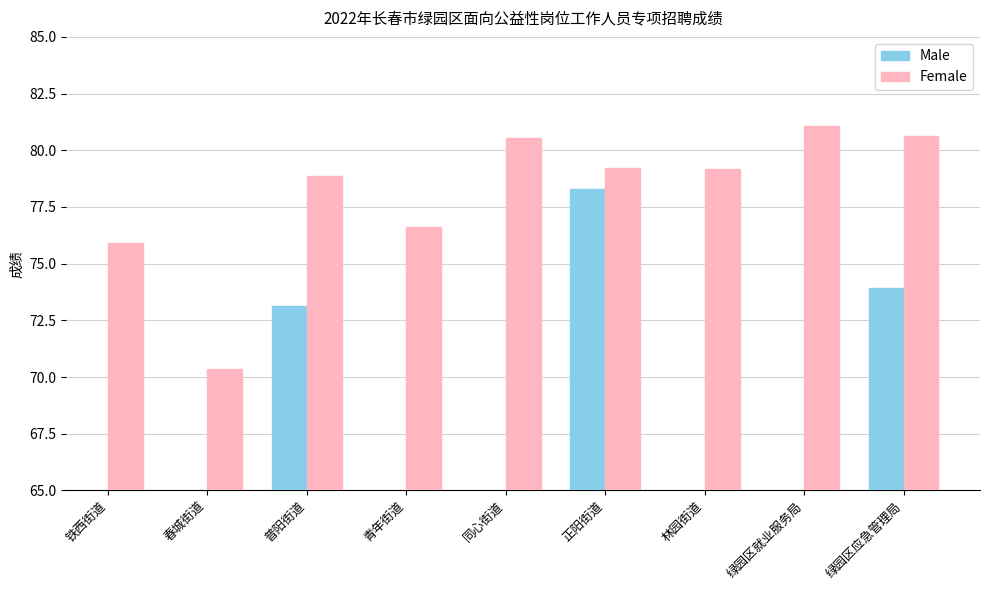

What is the difference between the second highest and minimum values in the Female series?

10.3